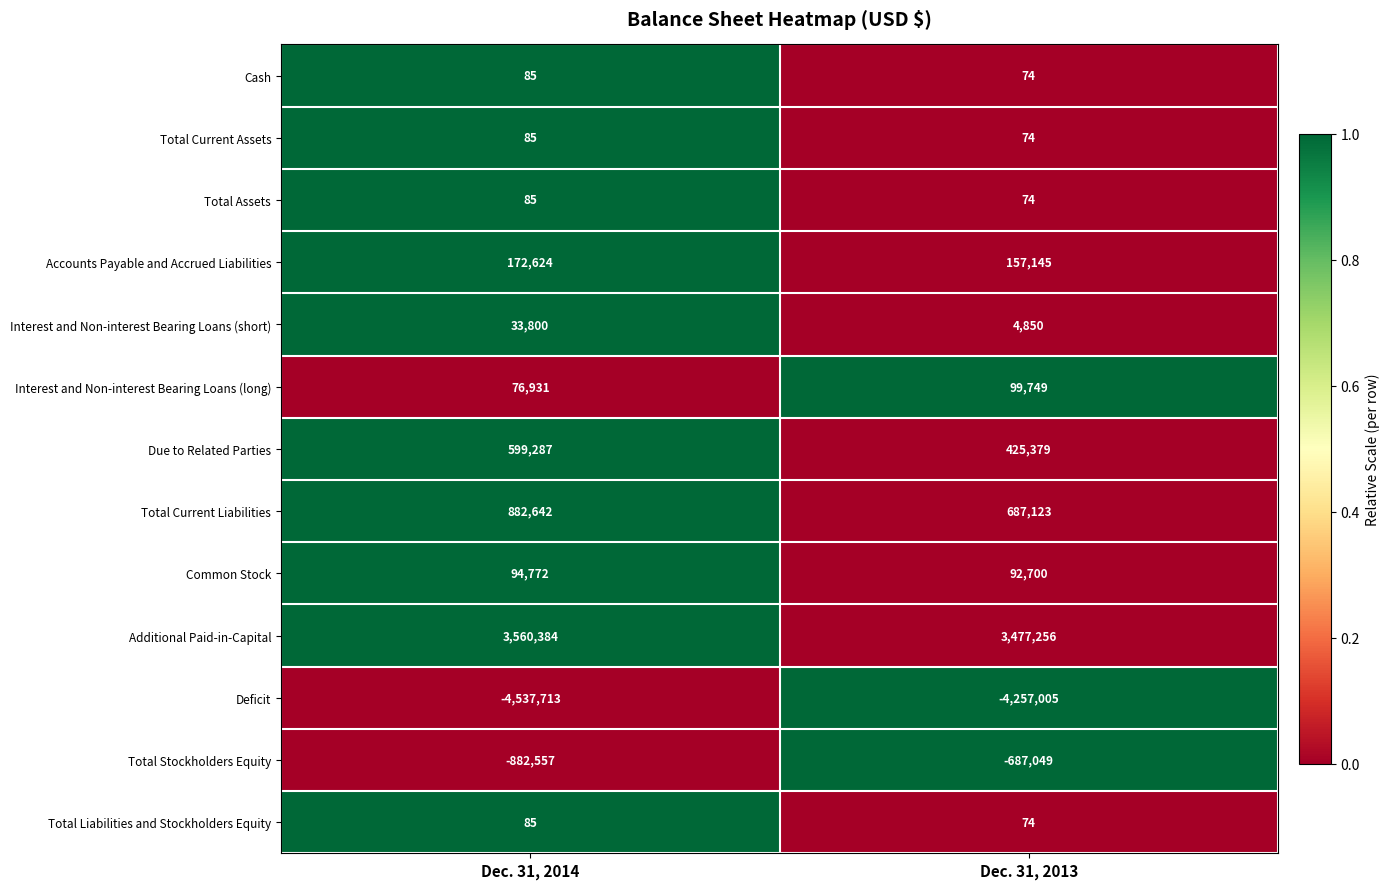

Reading left to right, transcribe all the data shown in this chart.

Cash: Dec. 31, 2014=85	Dec. 31, 2013=74
Total Current Assets: Dec. 31, 2014=85	Dec. 31, 2013=74
Total Assets: Dec. 31, 2014=85	Dec. 31, 2013=74
Accounts Payable and Accrued Liabilities: Dec. 31, 2014=172624	Dec. 31, 2013=157145
Interest and Non-interest Bearing Loans (short): Dec. 31, 2014=33800	Dec. 31, 2013=4850
Interest and Non-interest Bearing Loans (long): Dec. 31, 2014=76931	Dec. 31, 2013=99749
Due to Related Parties: Dec. 31, 2014=599287	Dec. 31, 2013=425379
Total Current Liabilities: Dec. 31, 2014=882642	Dec. 31, 2013=687123
Common Stock: Dec. 31, 2014=94772	Dec. 31, 2013=92700
Additional Paid-in-Capital: Dec. 31, 2014=3560384	Dec. 31, 2013=3477256
Deficit: Dec. 31, 2014=-4537713	Dec. 31, 2013=-4257005
Total Stockholders Equity: Dec. 31, 2014=-882557	Dec. 31, 2013=-687049
Total Liabilities and Stockholders Equity: Dec. 31, 2014=85	Dec. 31, 2013=74